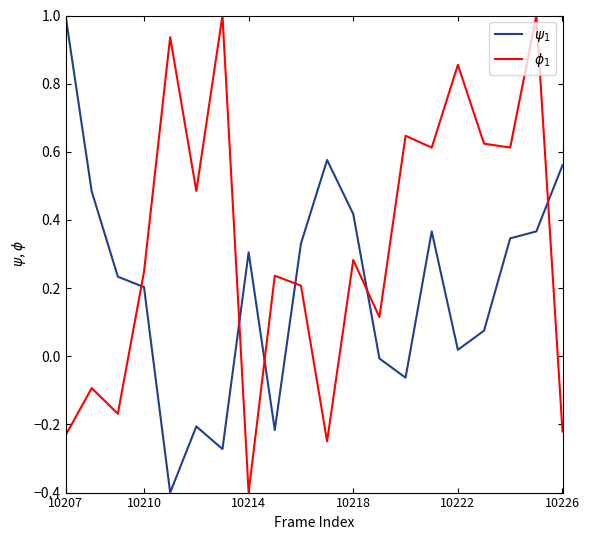

What is the greatest value displayed?

1.0